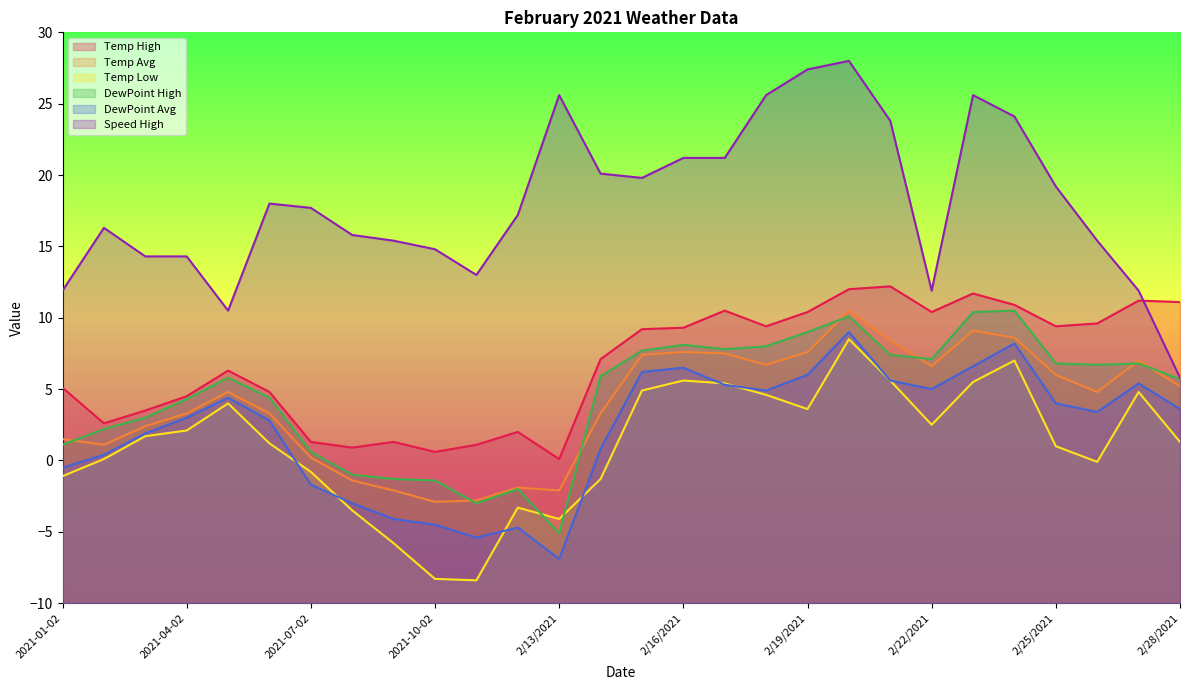

At which category does Temp Avg reach its first local peak?

2021-05-02